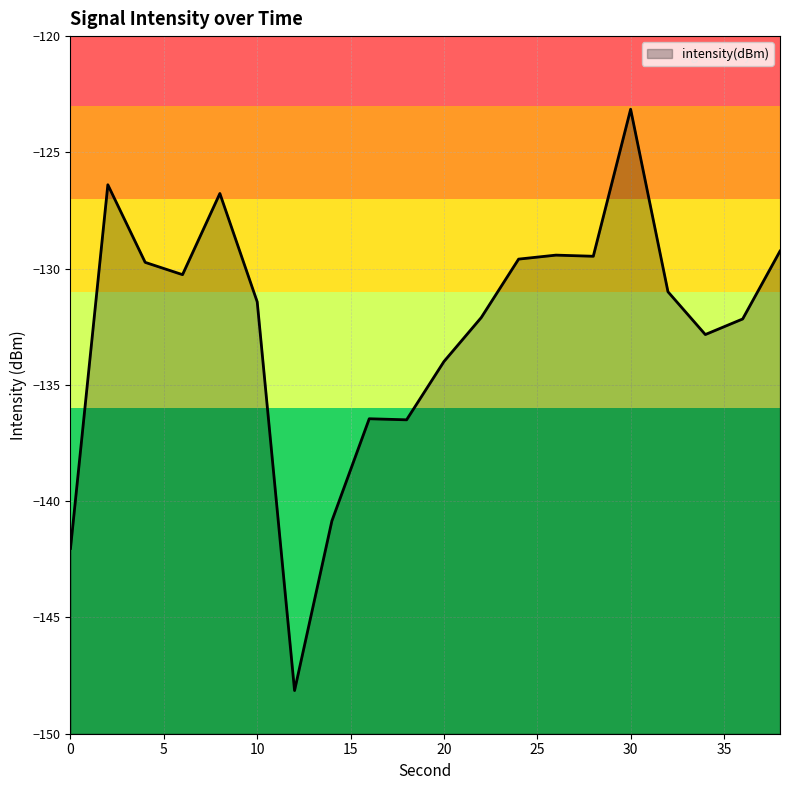

Which category has the lowest value across all series?

12